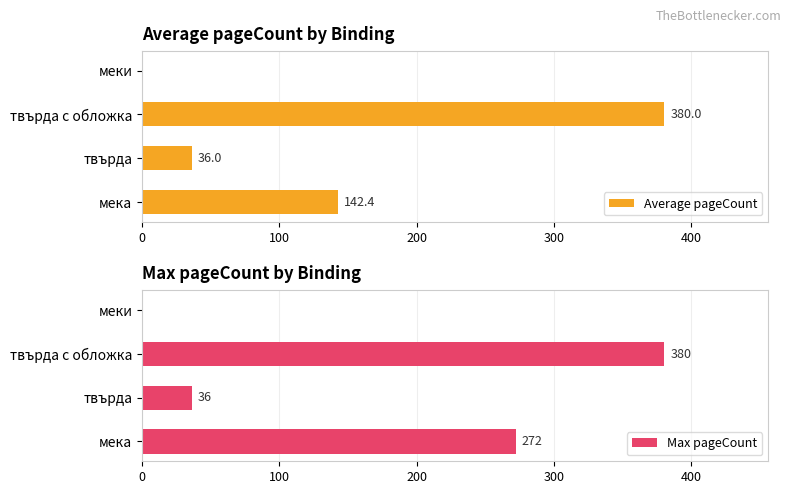

At which label is Max pageCount closest to 190?

мека